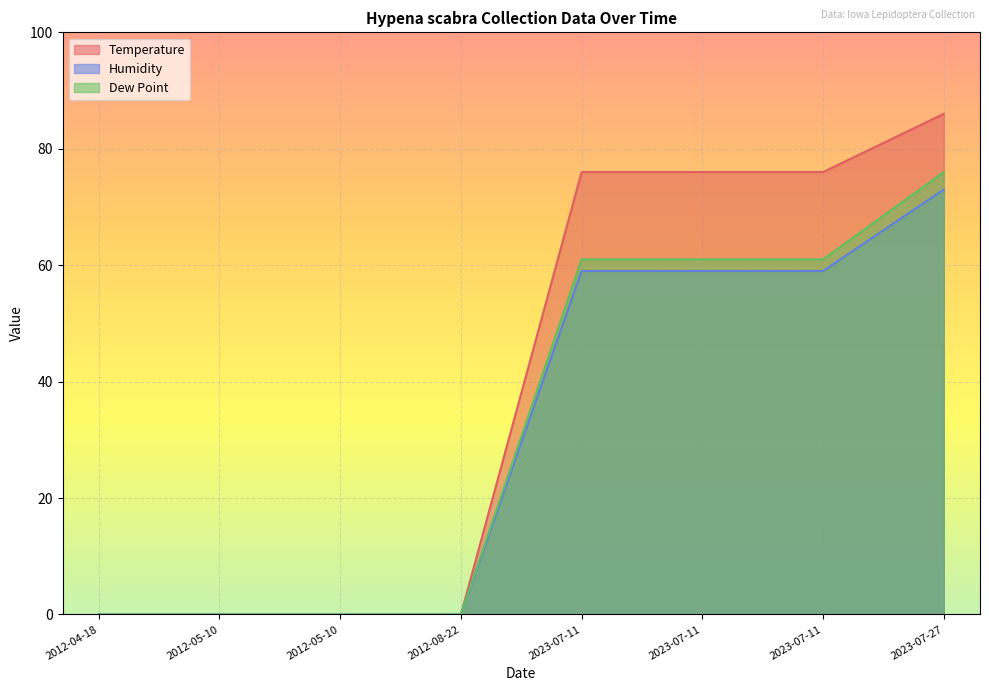

True or false: Dew Point and Temperature intersect in this chart.

False